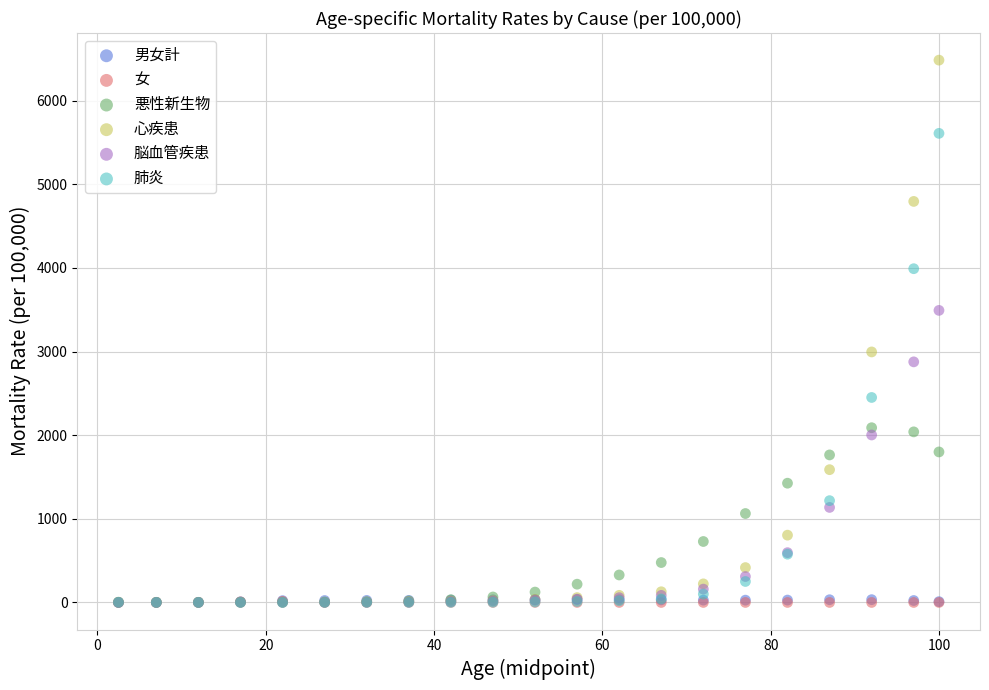

Which series has the widest spread of Y values?

心疾患